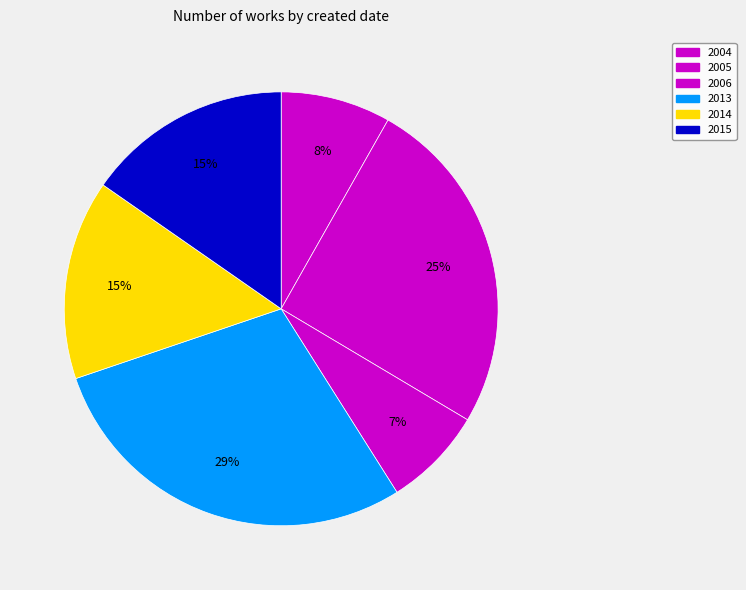

How many slices are in this pie chart?

6